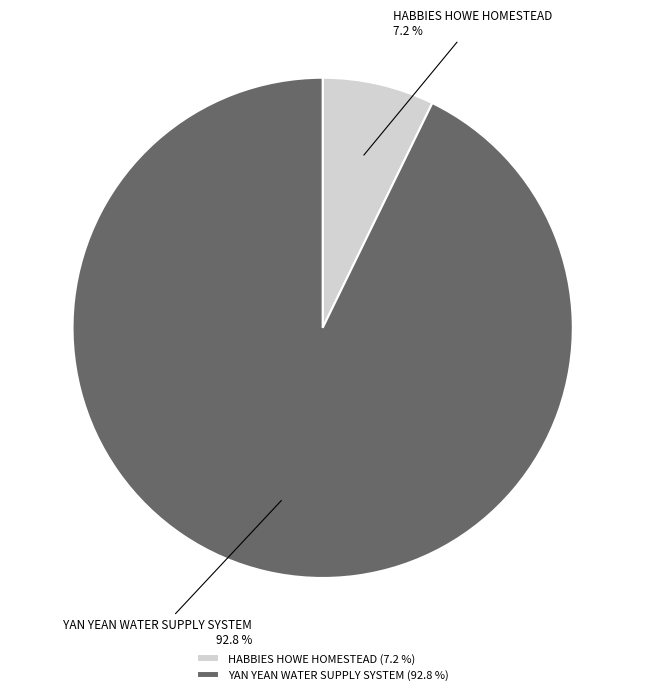

Which slice represents more than half of the pie?

YAN YEAN WATER SUPPLY SYSTEM